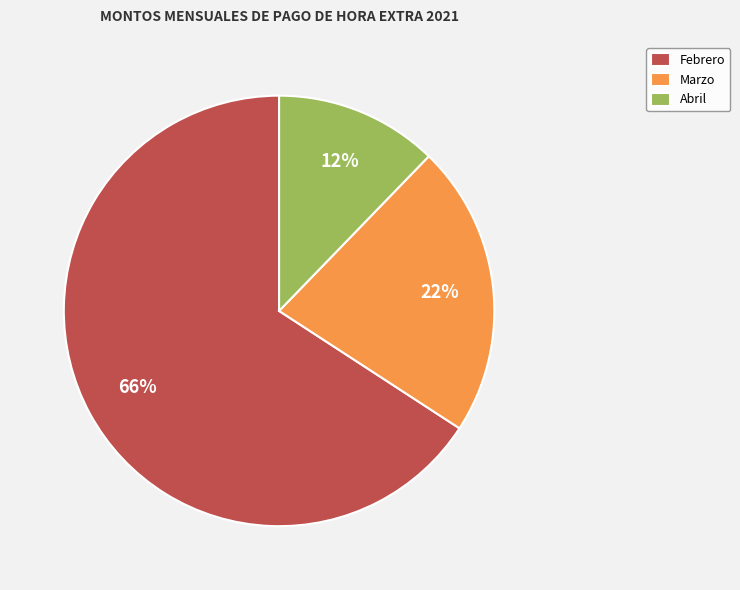

To the nearest percent, what is the difference between the largest and smallest slice percentages?

54%